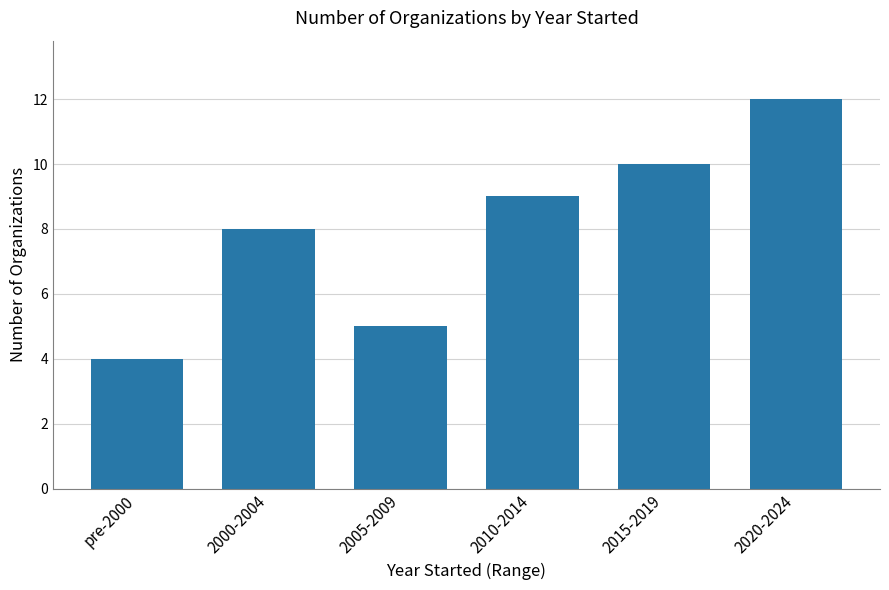

What is the label of the 3rd bar from the left?

2005-2009